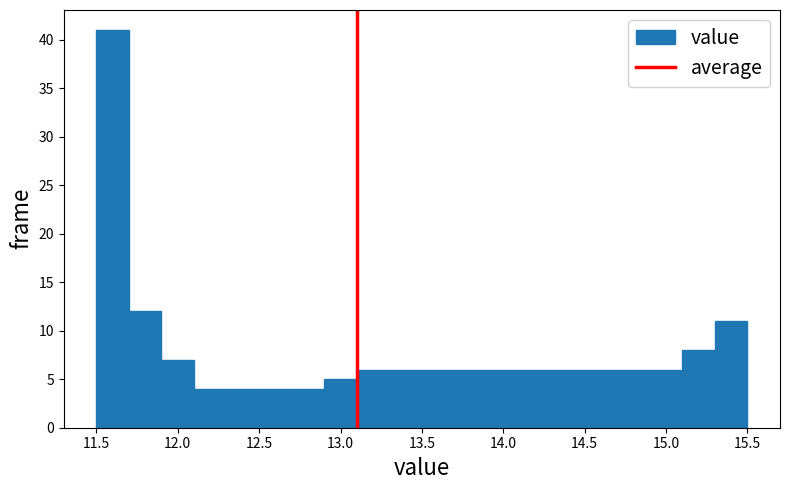

Reading left to right, transcribe this chart: for each bar, give the range it covers on the x-axis and its height. The values are not printed on the chart, so give them approximately, as read against the axis.

11.5 to 11.7: 41
11.7 to 11.9: 12
11.9 to 12.1: 7
12.1 to 12.3: 4
12.3 to 12.5: 4
12.5 to 12.7: 4
12.7 to 12.9: 4
12.9 to 13.1: 5
13.1 to 13.3: 6
13.3 to 13.5: 6
13.5 to 13.7: 6
13.7 to 13.9: 6
13.9 to 14.1: 6
14.1 to 14.3: 6
14.3 to 14.5: 6
14.5 to 14.7: 6
14.7 to 14.9: 6
14.9 to 15.1: 6
15.1 to 15.3: 8
15.3 to 15.5: 11